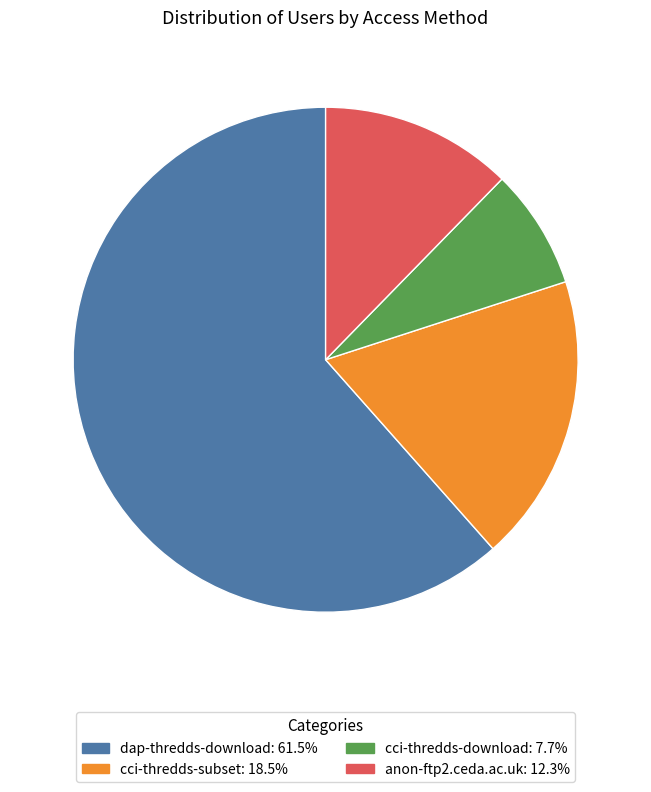

What is the ratio of the value at dap-thredds-download to the value at cci-thredds-subset?

3.3